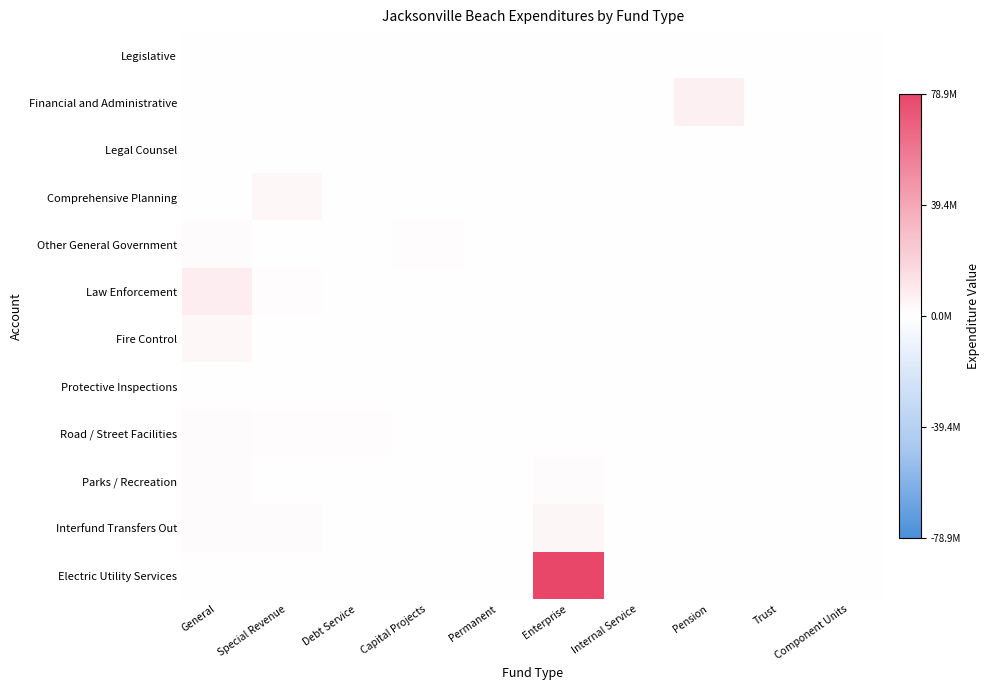

Reading right to left, extract all data points from this chart.

Legislative: Component Units=0.0	Trust=0.0	Pension=0.0	Internal Service=0.0	Enterprise=0.0	Permanent=0.0	Capital Projects=0.0	Debt Service=0.0	Special Revenue=0.0	General=0.0
Financial and Administrative: Component Units=0.0	Trust=0.0	Pension=0.1	Internal Service=0.0	Enterprise=0.0	Permanent=0.0	Capital Projects=0.0	Debt Service=0.0	Special Revenue=0.0	General=0.0
Legal Counsel: Component Units=0.0	Trust=0.0	Pension=0.0	Internal Service=0.0	Enterprise=0.0	Permanent=0.0	Capital Projects=0.0	Debt Service=0.0	Special Revenue=0.0	General=0.0
Comprehensive Planning: Component Units=0.0	Trust=0.0	Pension=0.0	Internal Service=0.0	Enterprise=0.0	Permanent=0.0	Capital Projects=0.0	Debt Service=0.0	Special Revenue=0.0	General=0.0
Other General Government: Component Units=0.0	Trust=0.0	Pension=0.0	Internal Service=0.0	Enterprise=0.0	Permanent=0.0	Capital Projects=0.0	Debt Service=0.0	Special Revenue=0.0	General=0.0
Law Enforcement: Component Units=0.0	Trust=0.0	Pension=0.0	Internal Service=0.0	Enterprise=0.0	Permanent=0.0	Capital Projects=0.0	Debt Service=0.0	Special Revenue=0.0	General=0.1
Fire Control: Component Units=0.0	Trust=0.0	Pension=0.0	Internal Service=0.0	Enterprise=0.0	Permanent=0.0	Capital Projects=0.0	Debt Service=0.0	Special Revenue=0.0	General=0.0
Protective Inspections: Component Units=0.0	Trust=0.0	Pension=0.0	Internal Service=0.0	Enterprise=0.0	Permanent=0.0	Capital Projects=0.0	Debt Service=0.0	Special Revenue=0.0	General=0.0
Road / Street Facilities: Component Units=0.0	Trust=0.0	Pension=0.0	Internal Service=0.0	Enterprise=0.0	Permanent=0.0	Capital Projects=0.0	Debt Service=0.0	Special Revenue=0.0	General=0.0
Parks / Recreation: Component Units=0.0	Trust=0.0	Pension=0.0	Internal Service=0.0	Enterprise=0.0	Permanent=0.0	Capital Projects=0.0	Debt Service=0.0	Special Revenue=0.0	General=0.0
Interfund Transfers Out: Component Units=0.0	Trust=0.0	Pension=0.0	Internal Service=0.0	Enterprise=0.1	Permanent=0.0	Capital Projects=0.0	Debt Service=0.0	Special Revenue=0.0	General=0.0
Electric Utility Services: Component Units=0.0	Trust=0.0	Pension=0.0	Internal Service=0.0	Enterprise=1.0	Permanent=0.0	Capital Projects=0.0	Debt Service=0.0	Special Revenue=0.0	General=0.0